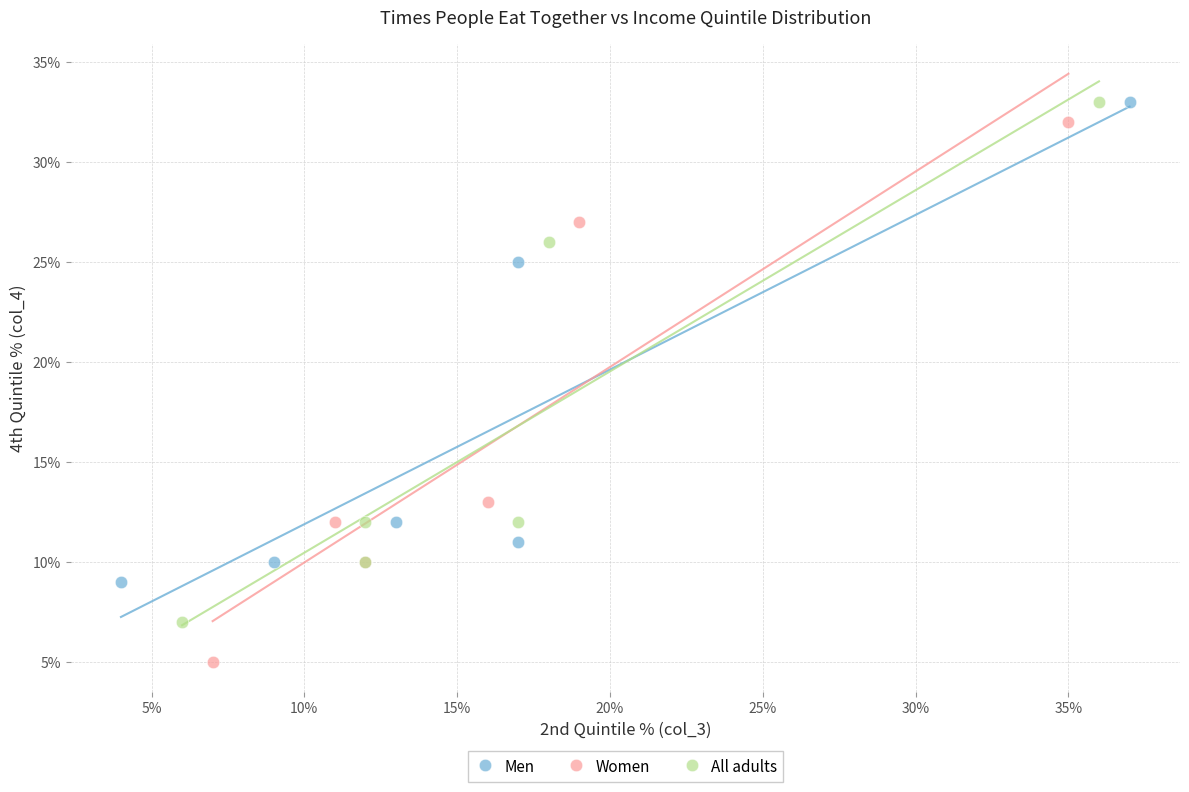

Which series reaches the minimum Y coordinate?

Women